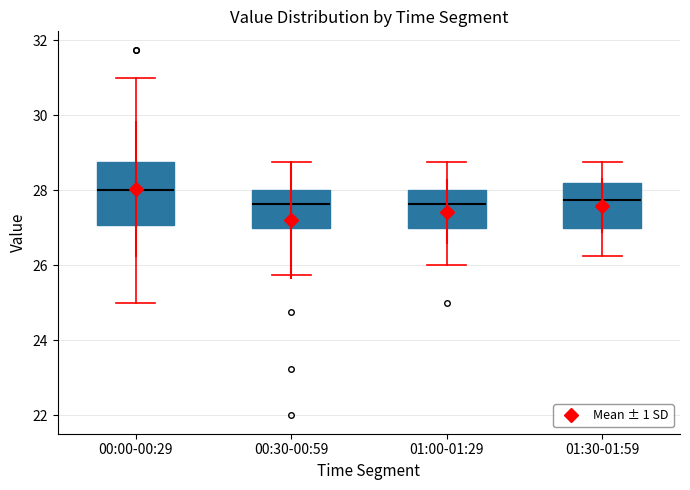

Reading left to right, transcribe this box plot: for each box, give where its median line is, the range the box spans, and where its two whiskers end, as read against the y-axis. The values are not printed on the chart, so give them approximately, as read against the axis.

00:00-00:29: median 28.0, box 27.0 to 28.8, whiskers 25.0 to 31.0
00:30-00:59: median 27.6, box 27.0 to 28.0, whiskers 25.8 to 28.8
01:00-01:29: median 27.6, box 27.0 to 28.0, whiskers 26.0 to 28.8
01:30-01:59: median 27.8, box 27.0 to 28.2, whiskers 26.2 to 28.8